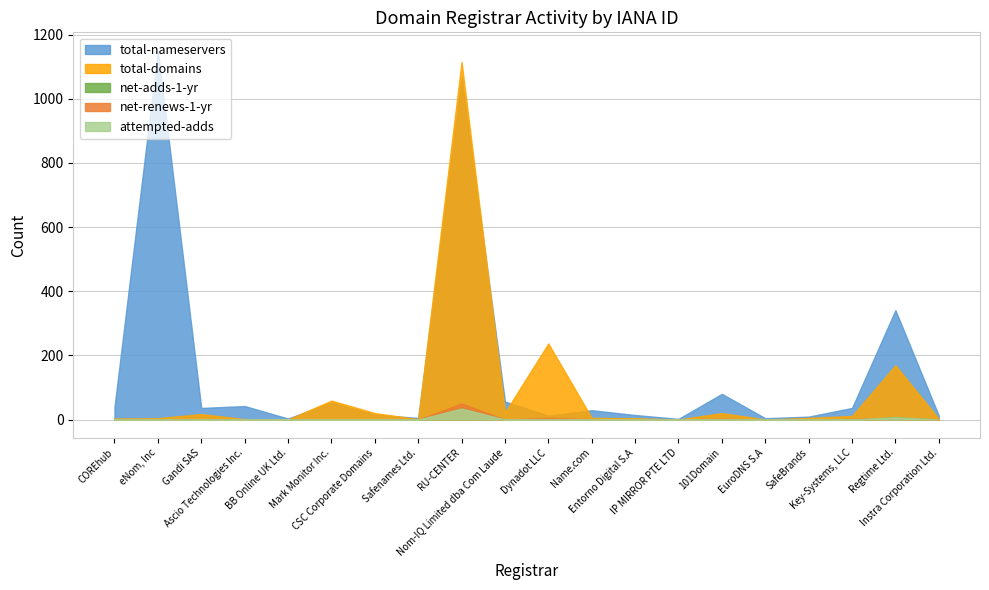

At which category does net-renews-1-yr reach its first local peak?

RU-CENTER